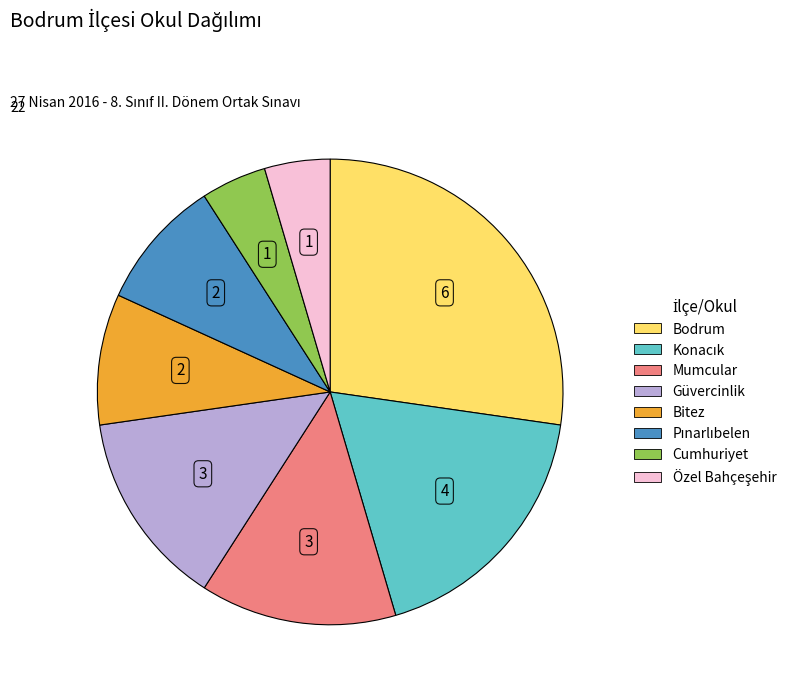

What is the largest slice in the pie chart?

Bodrum